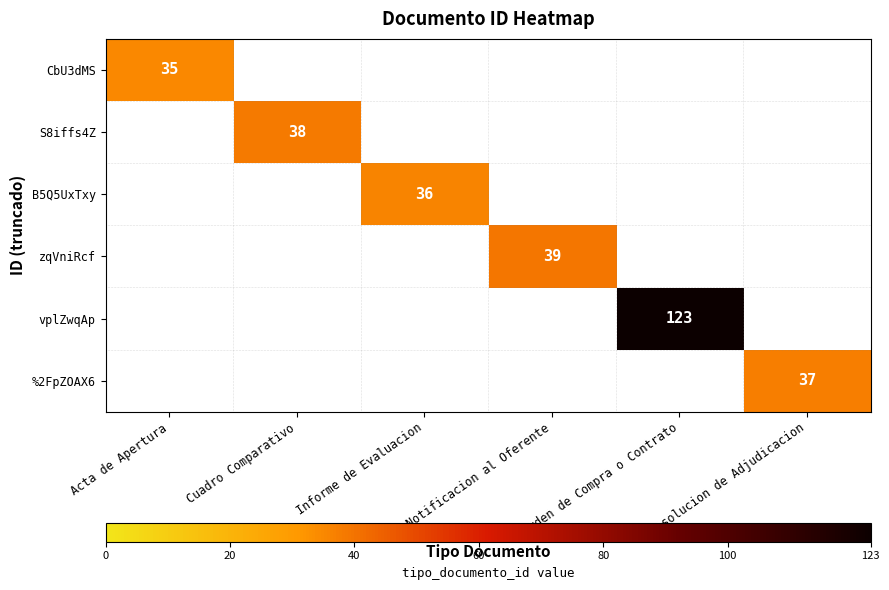

Which label corresponds to the largest value in the chart?

Orden de Compra o Contrato